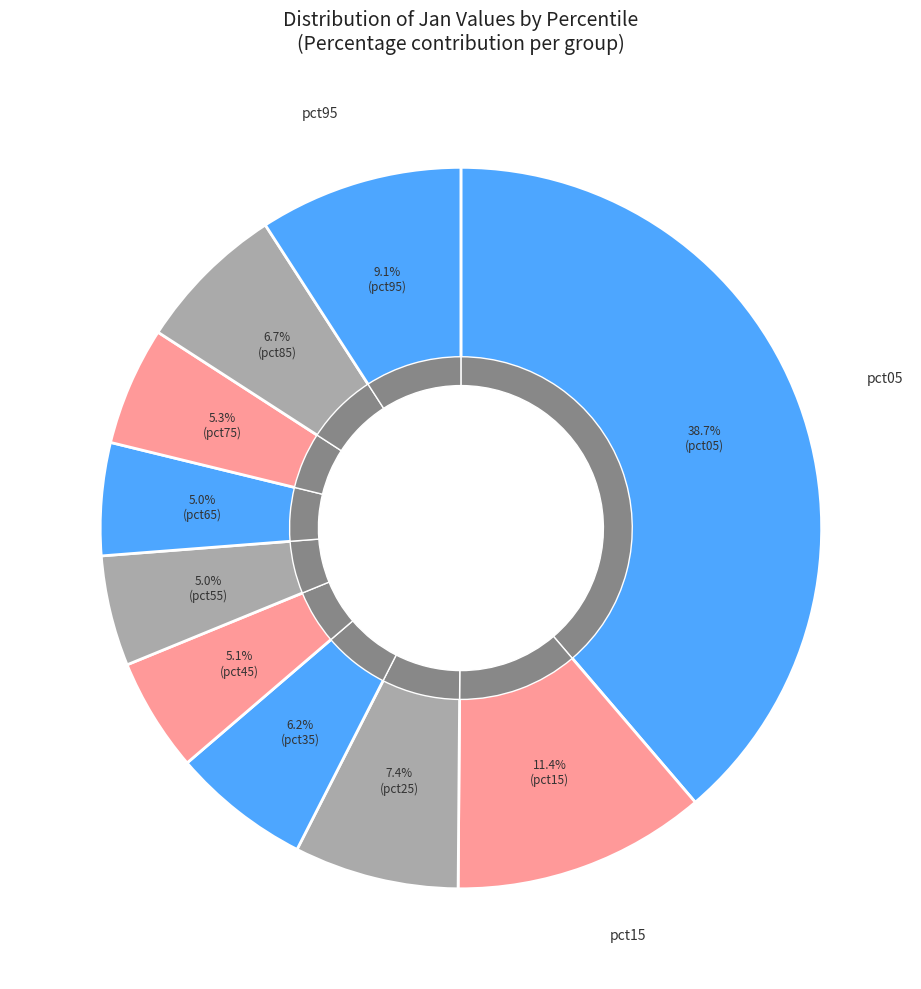

Which slice is the smallest?

pct55